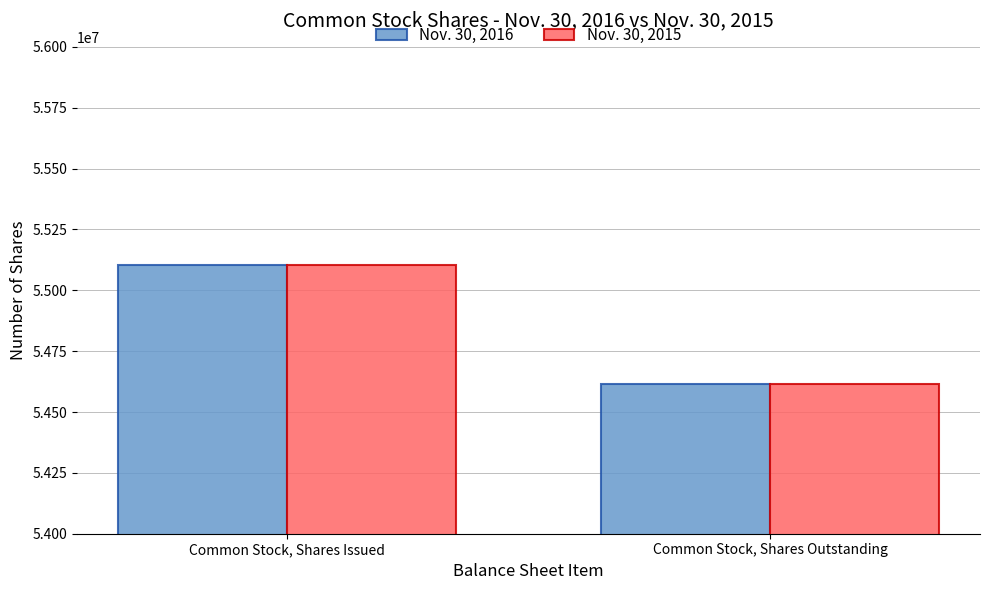

What is the smallest value displayed?

54615642